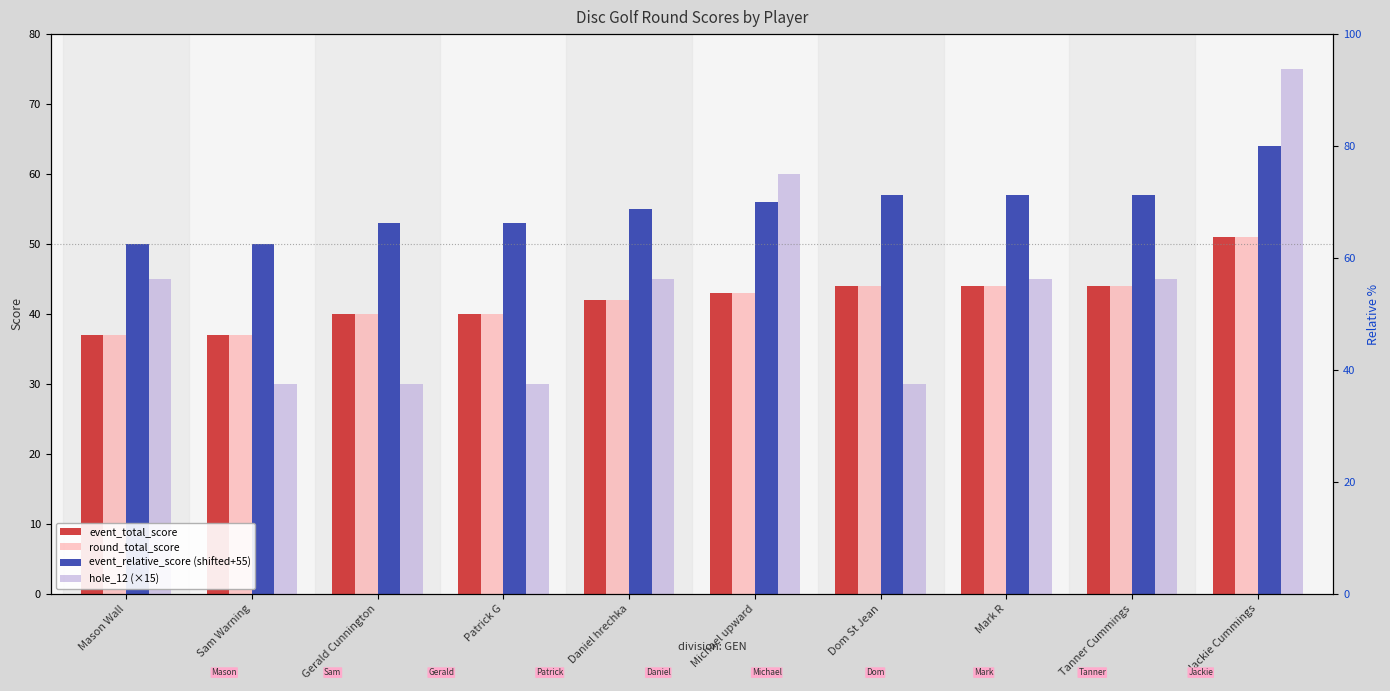

At how many categories does at least one series exceed 32?

10